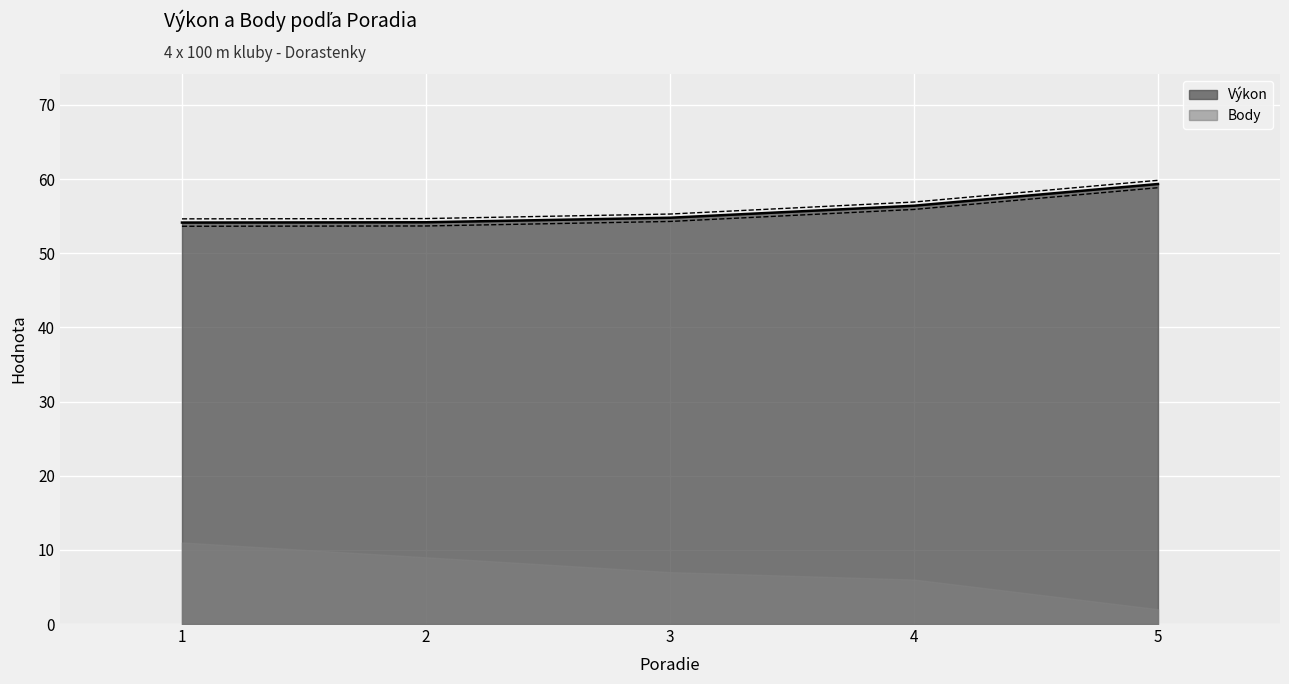

Which label corresponds to the largest value in the chart?

5